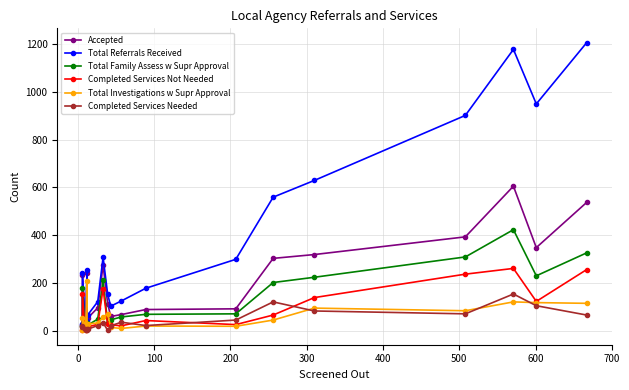

What position from the left is 700?

9